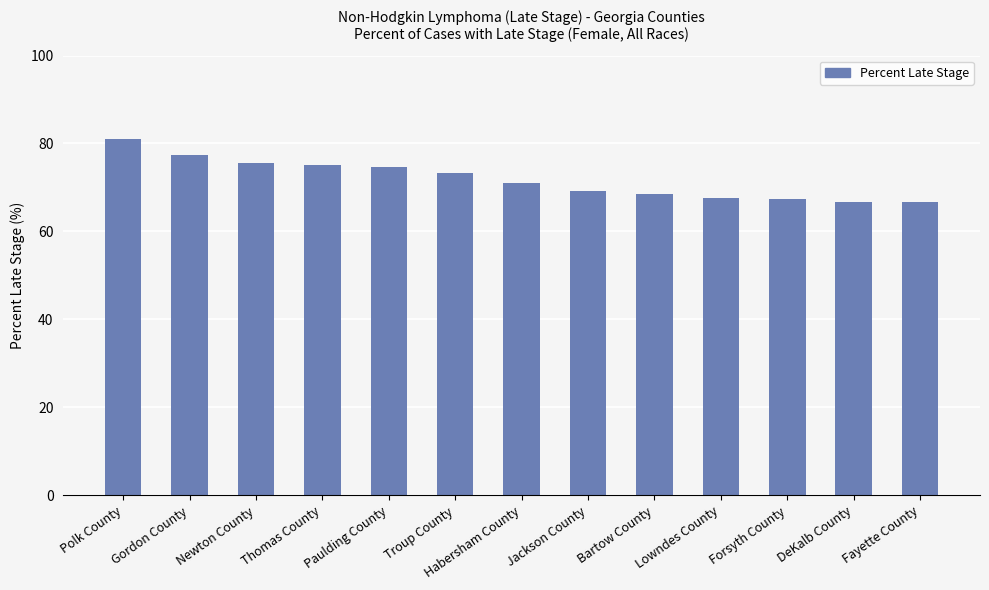

The value at Gordon County is 28.7. True or false?

False